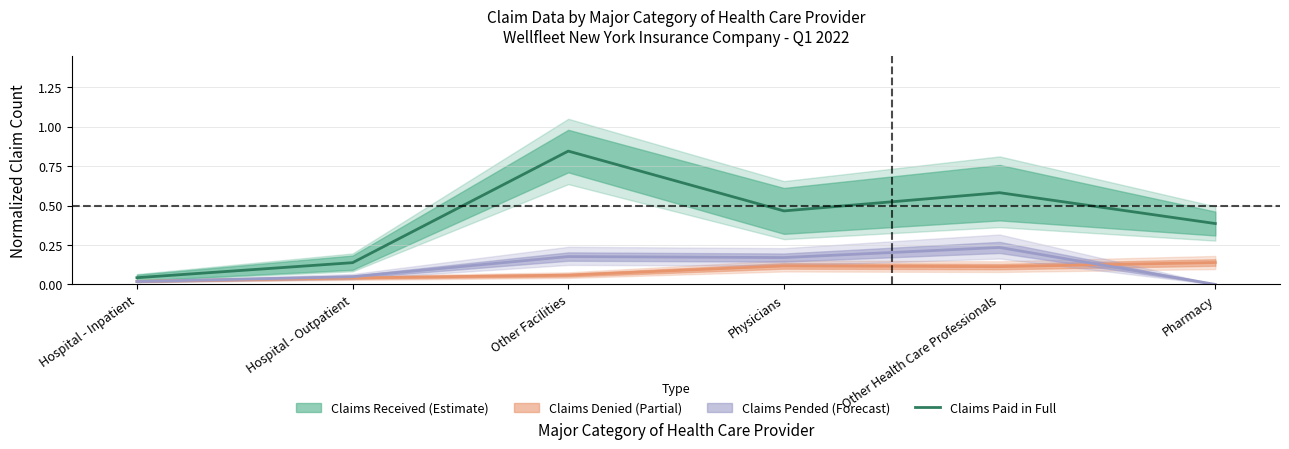

What is the difference between the maximum and minimum values?

0.8